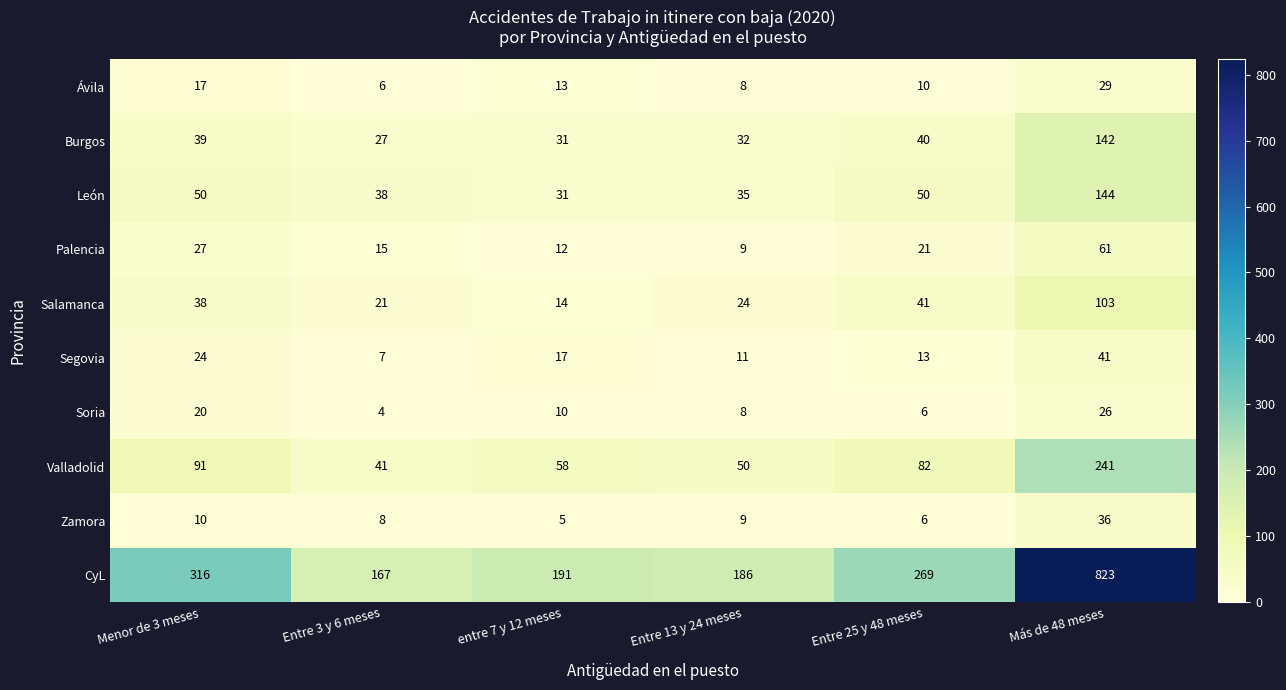

What is the difference between the maximum and second lowest values in the Zamora series?

30